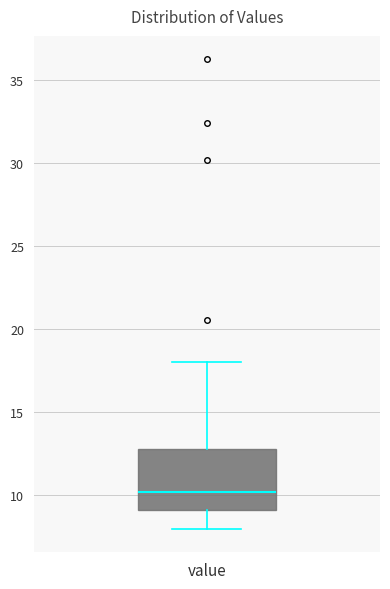

Transcribe this box plot: give where the median line is, the range the box spans, and where the two whiskers end, as read against the y-axis. The values are not printed on the chart, so give them approximately, as read against the axis.

median 10.0, box 9.0 to 12.5, whiskers 8.0 to 18.0